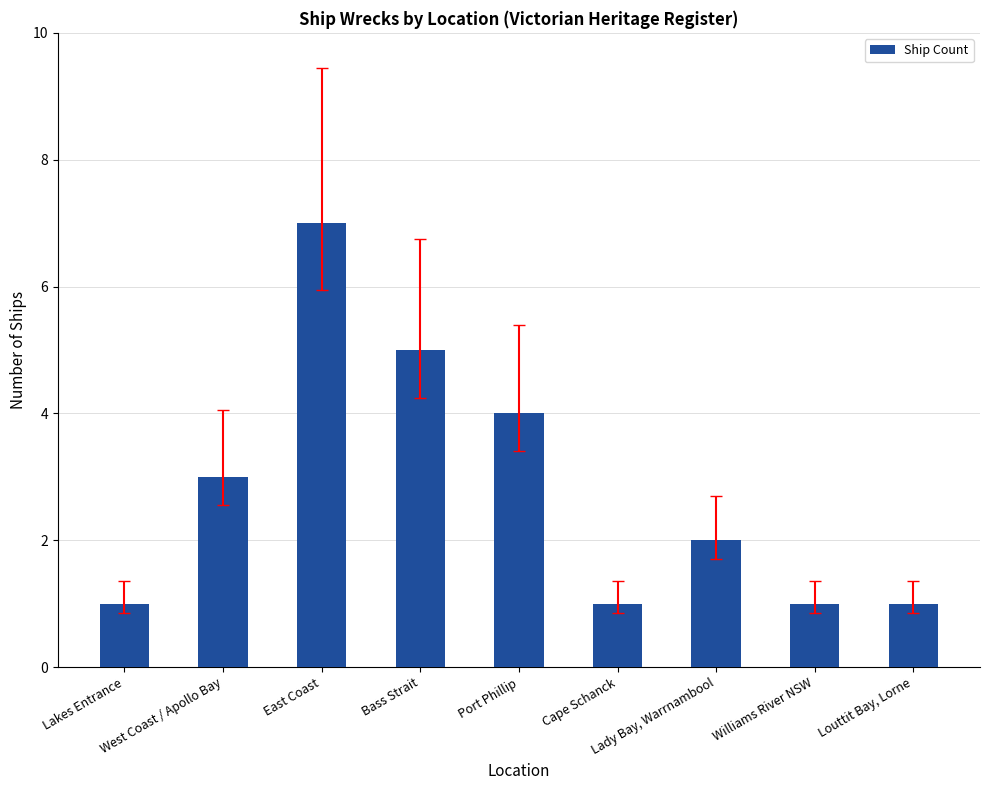

What is the greatest value displayed?

7